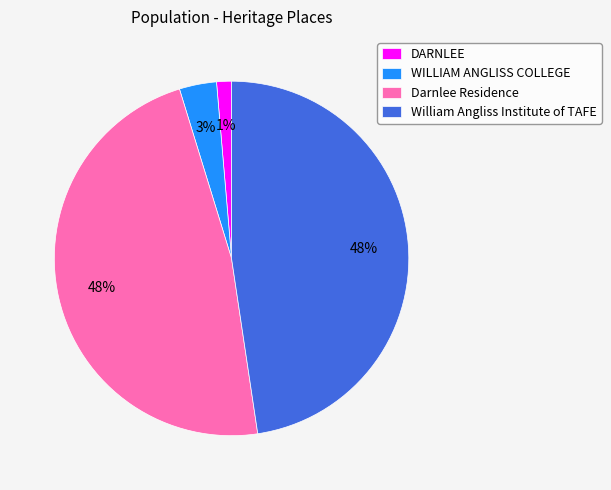

The WILLIAM ANGLISS COLLEGE slice represents 10% of the pie. True or false?

False